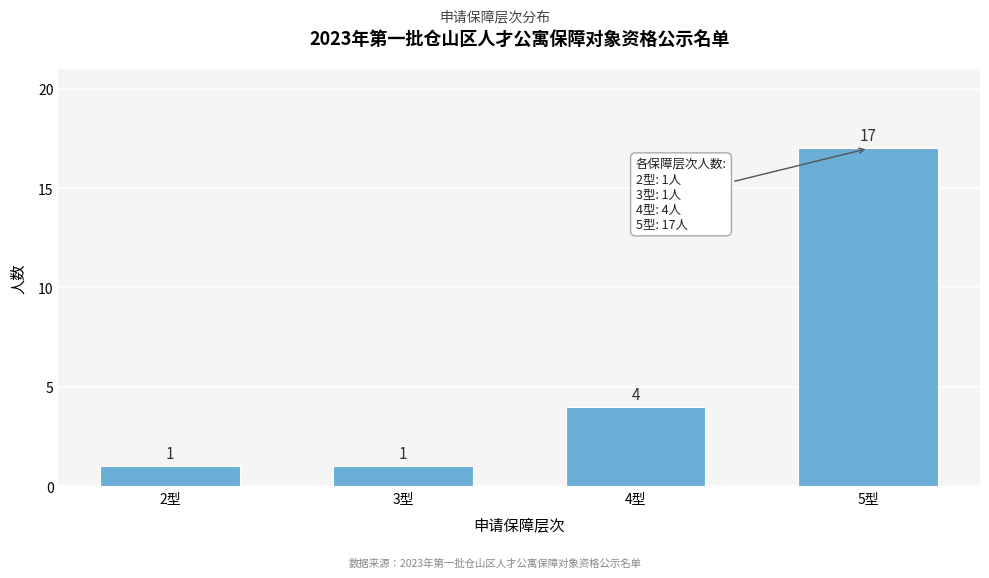

Reading left to right, transcribe all the data shown in this chart.

1	1	4	17